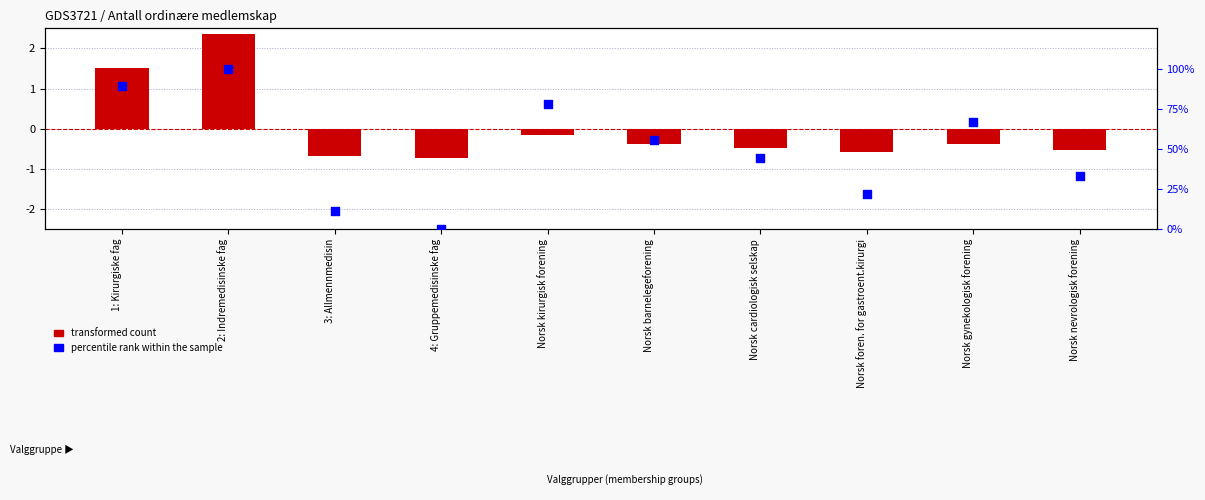

Which series reaches the maximum Y coordinate?

percentile rank within the sample